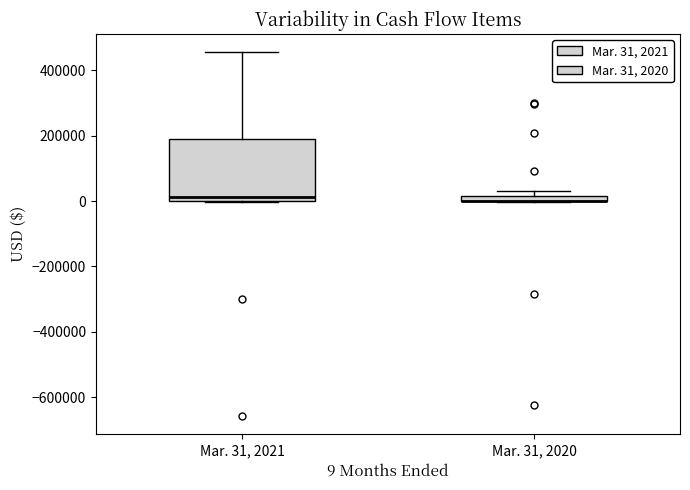

Comparing the boxes themselves (not the whiskers), which one is the tallest?

Mar. 31, 2021